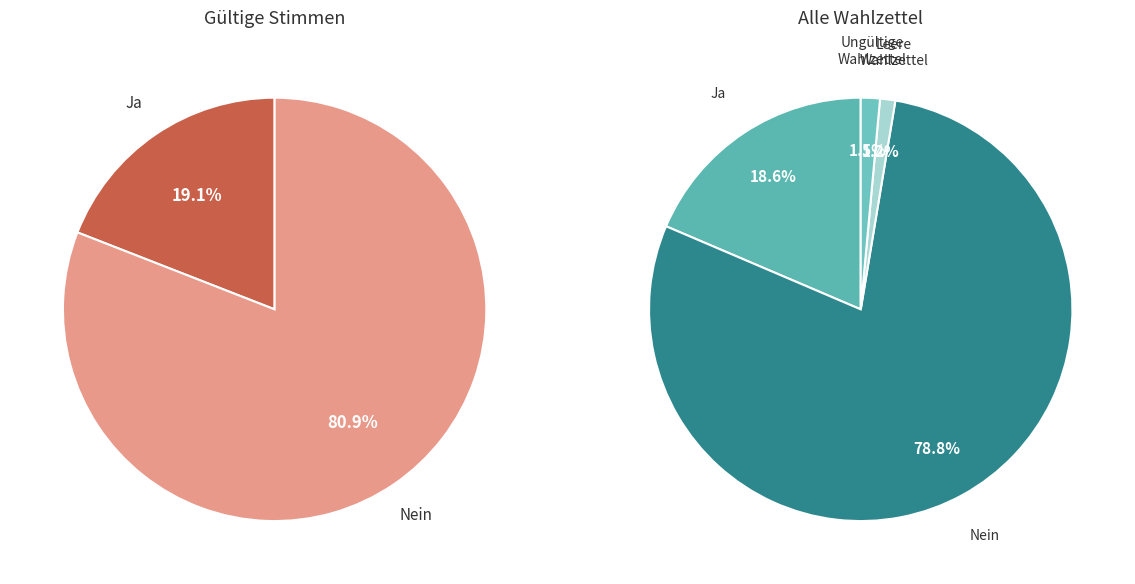

Is Nein the majority of the pie?

Yes